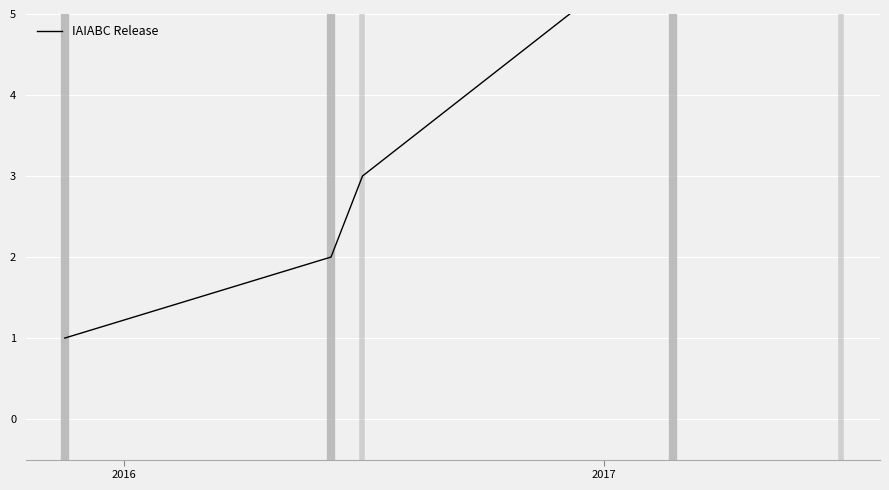

How many values are between 2 and 6?

3